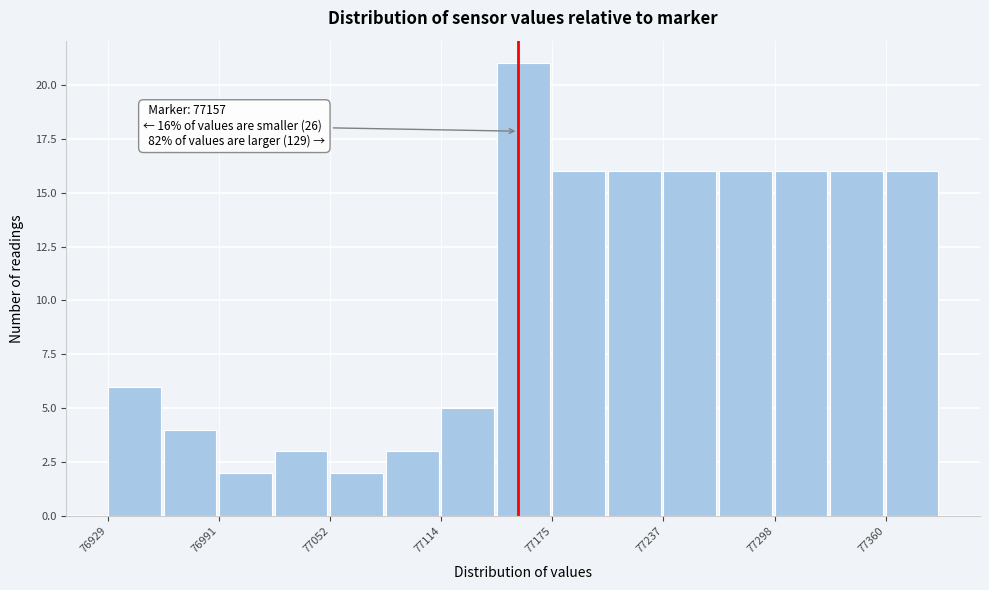

Read against the x-axis, roughly where is the centre of the tallest bar?

77160